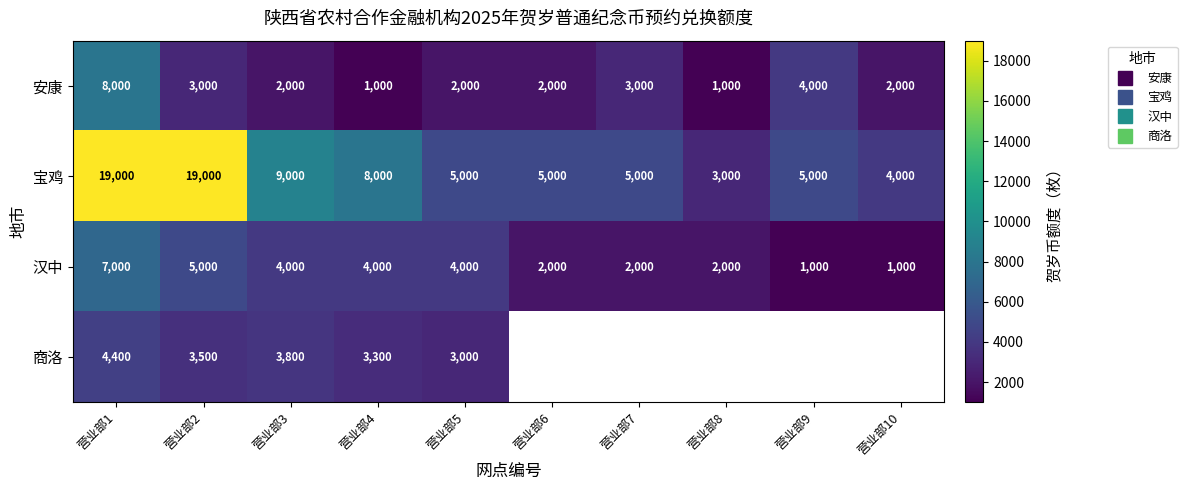

List the labels in order of 汉中 value, largest first.

营业部1, 营业部2, 营业部3, 营业部4, 营业部5, 营业部6, 营业部7, 营业部8, 营业部9, 营业部10